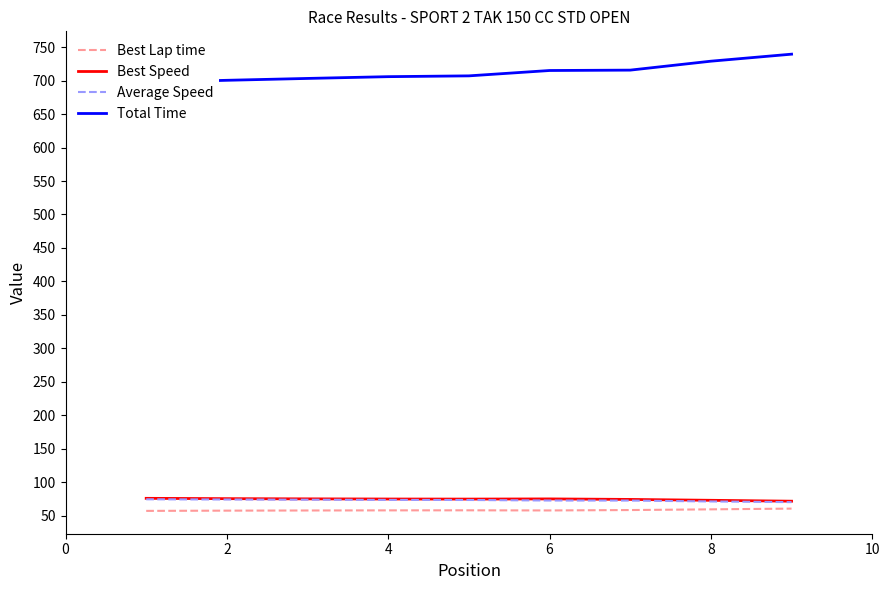

What is the maximum value for Average Speed?

74.3